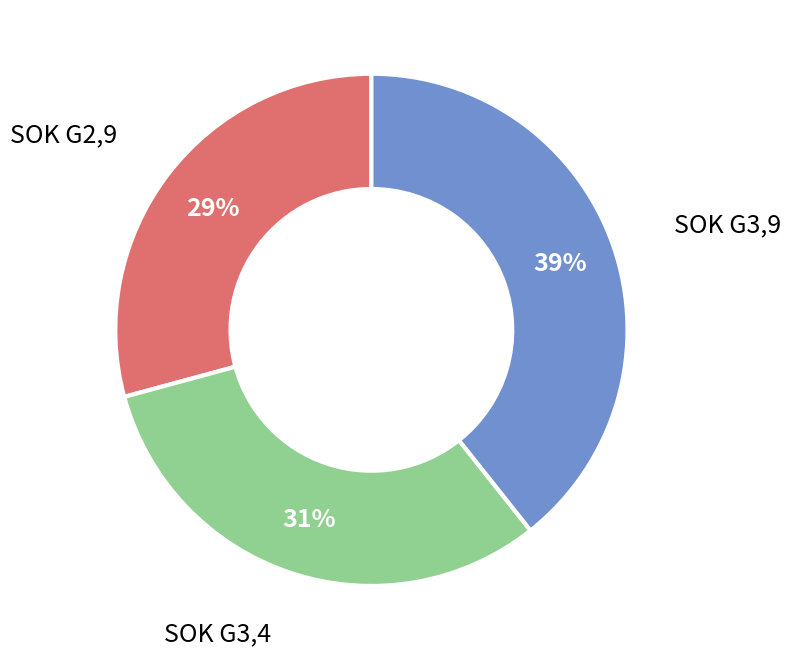

Which slice is the largest?

SOK G3,9